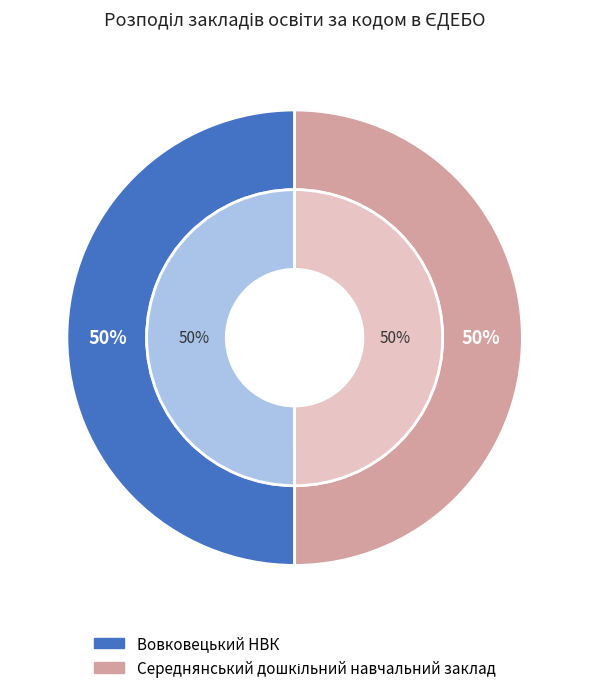

Between Вовковецький НВК and Середнянський дошкільний навчальний заклад, which is larger?

Вовковецький НВК